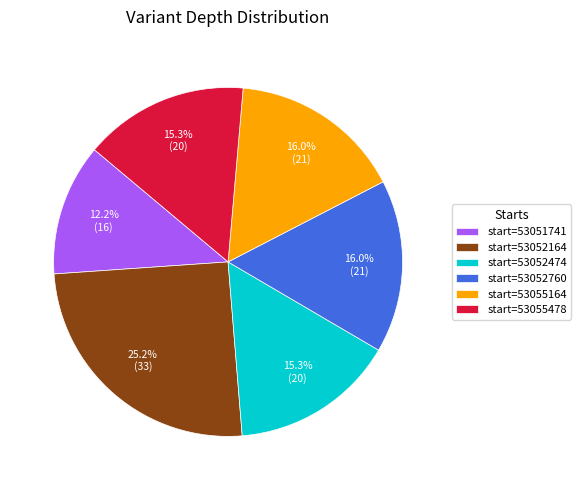

What is the total percentage of start=53055164 and start=53051741?

28.2%